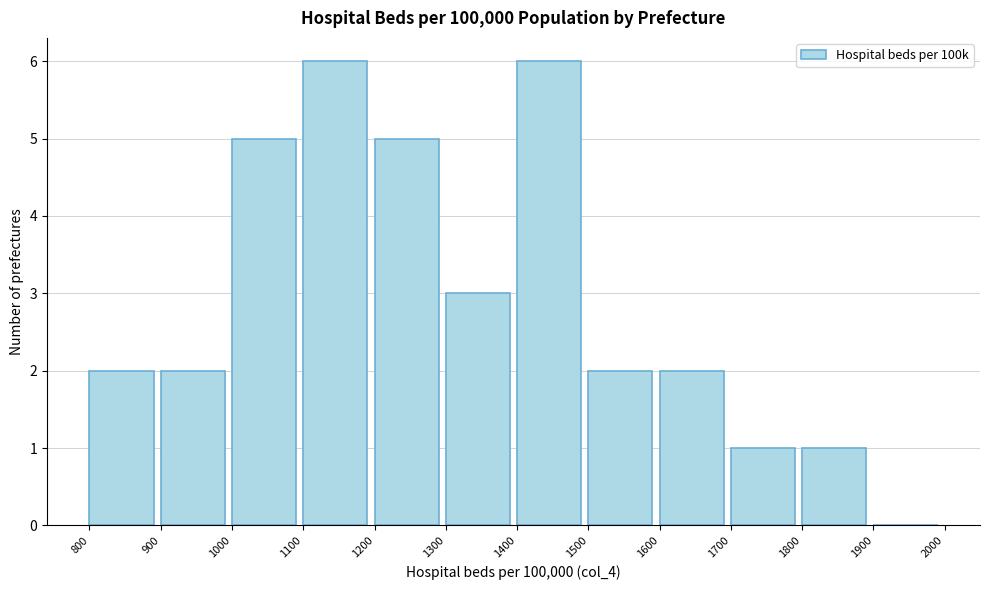

Reading left to right, list every bar in this chart as the range it spans on the x-axis followed by its height. The values are not printed on the chart, so give them approximately, as read against the axis.

800 to 900: 2
900 to 1000: 2
1000 to 1100: 5
1100 to 1200: 6
1200 to 1300: 5
1300 to 1400: 3
1400 to 1500: 6
1500 to 1600: 2
1600 to 1700: 2
1700 to 1800: 1
1800 to 1900: 1
1900 to 2000: 0